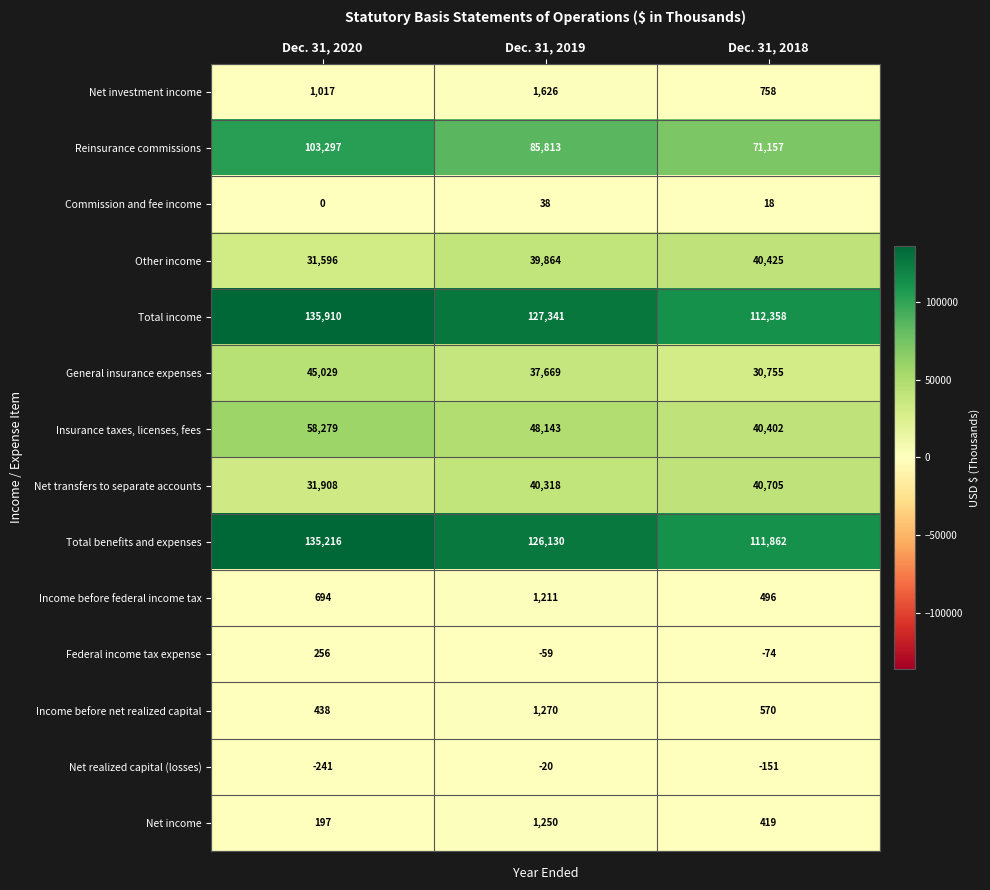

Which label corresponds to the smallest value in the chart?

Dec. 31, 2020